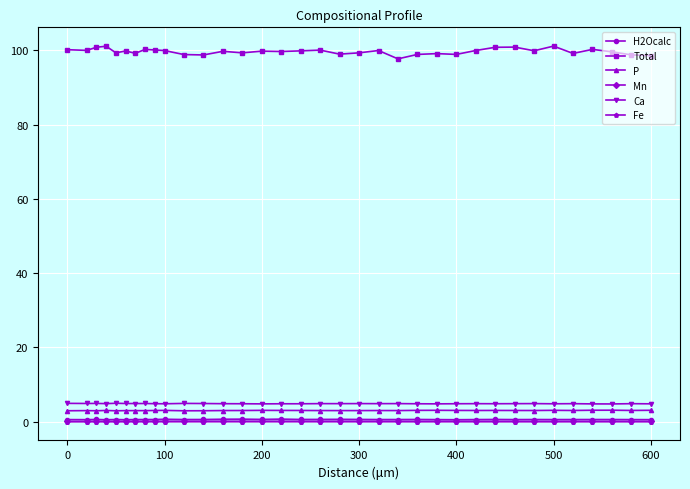

True or false: Mn and Ca intersect in this chart.

False